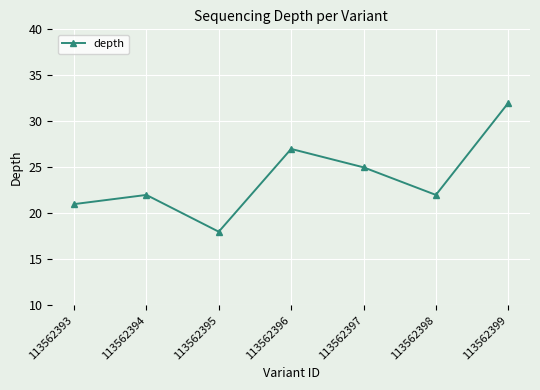

How many interior local peaks (higher than both neighbors) does the data have?

2